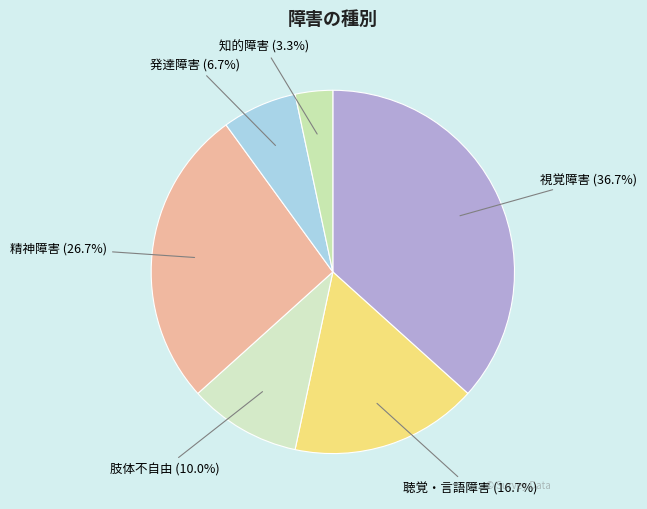

Count the number of slices in the pie.

6